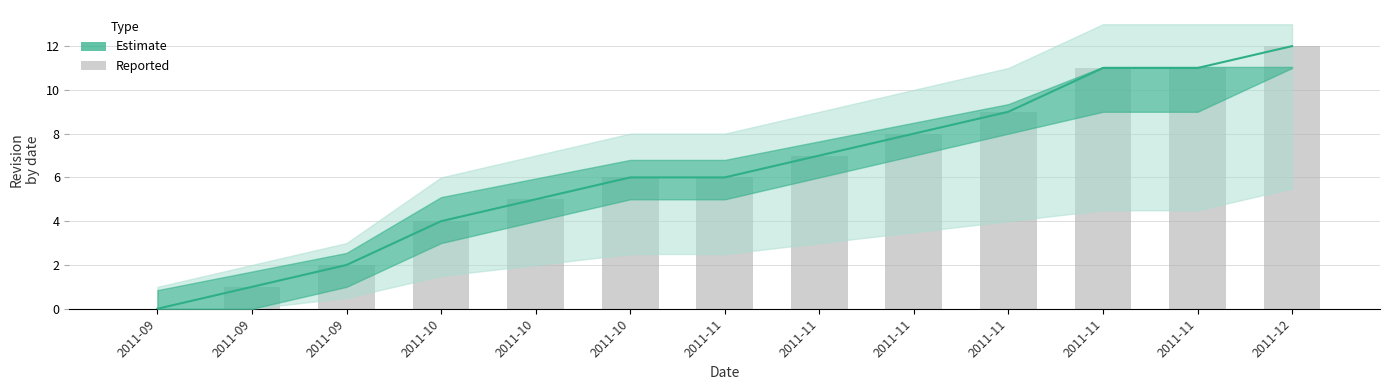

Which has a higher value, 2011-10 or 2011-09?

2011-10